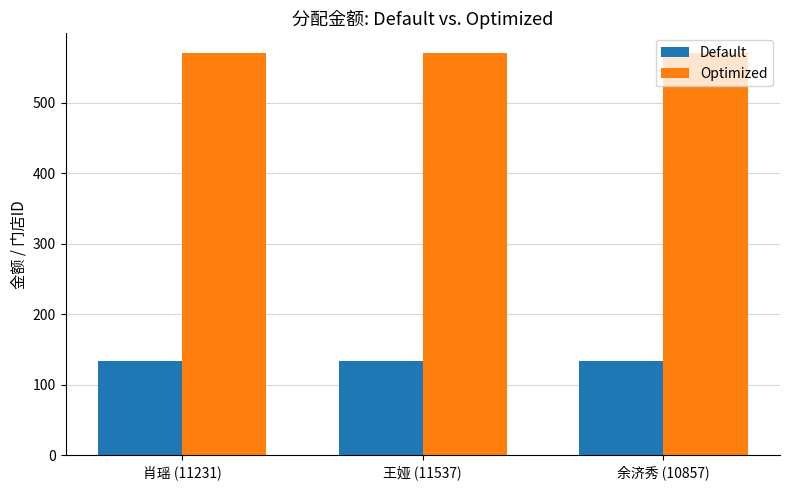

What value does the Optimized series have at 余济秀 (10857)?

570.0